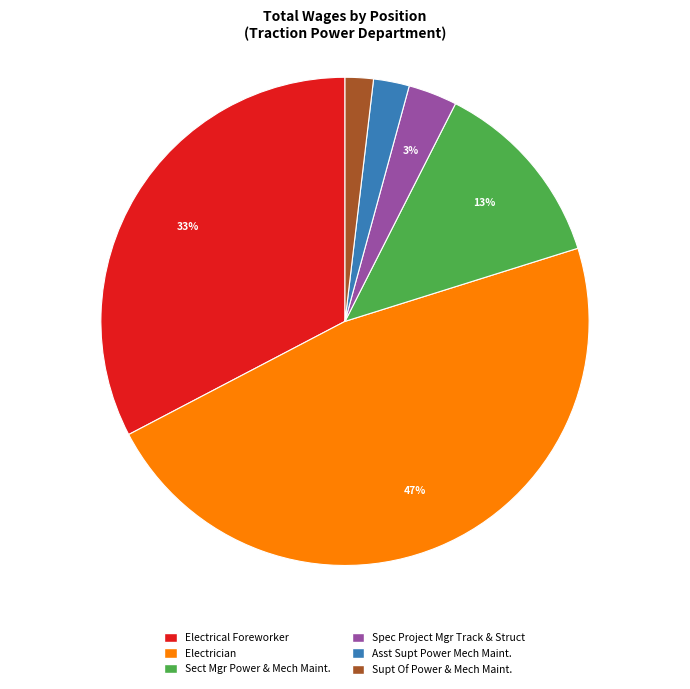

Does any single category account for the majority?

No